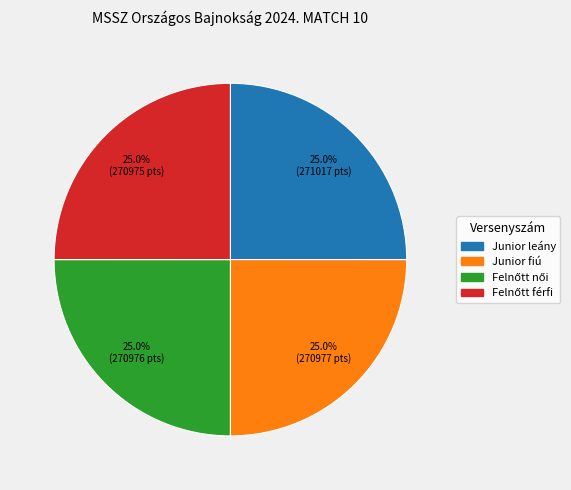

Is there any slice that represents more than half of the pie?

No